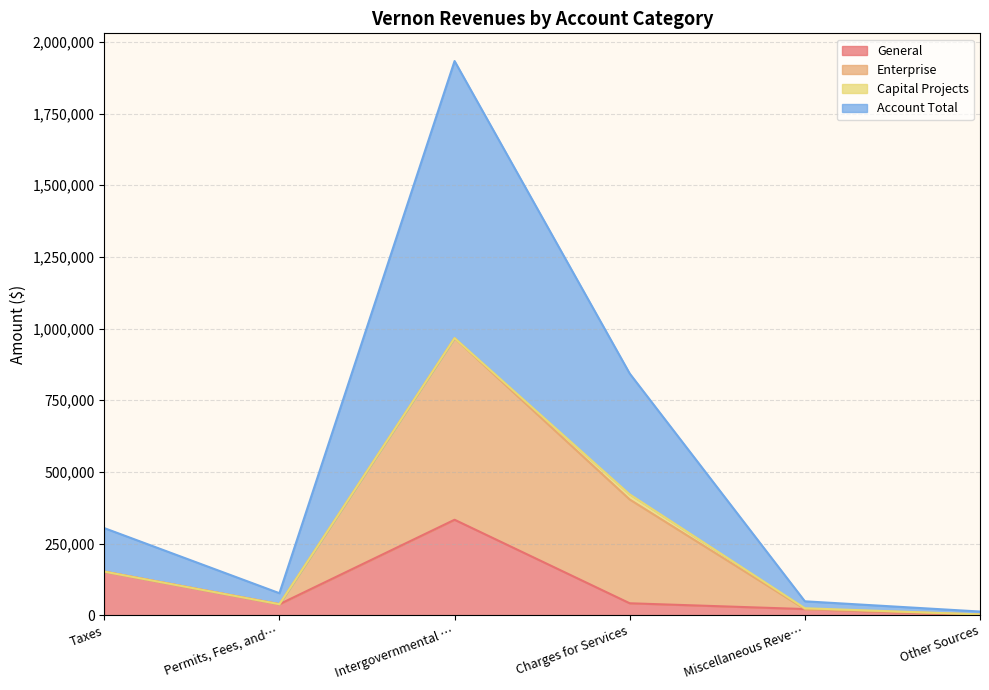

Does the chart have visible grid lines?

Yes